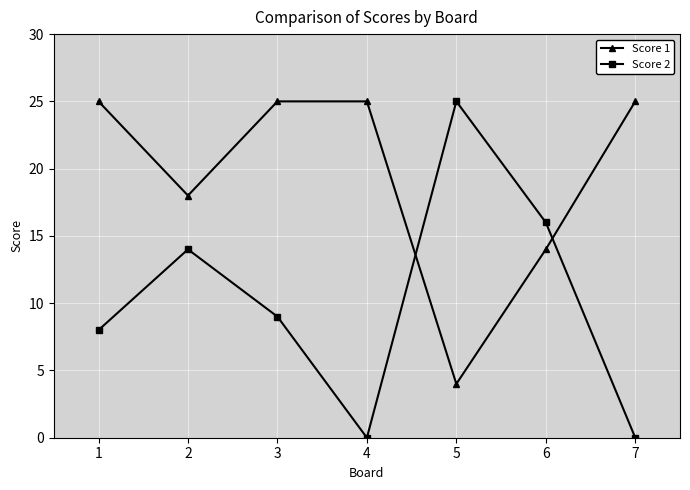

How many data points in Score 2 are less than 9?

3